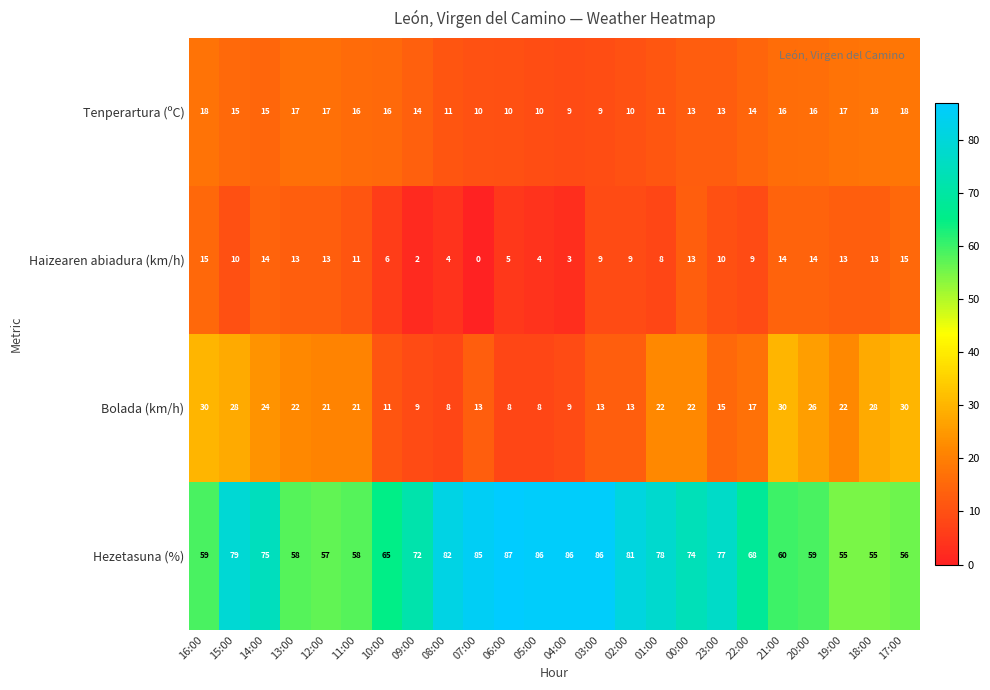

At how many categories does at least one series exceed 49?

24